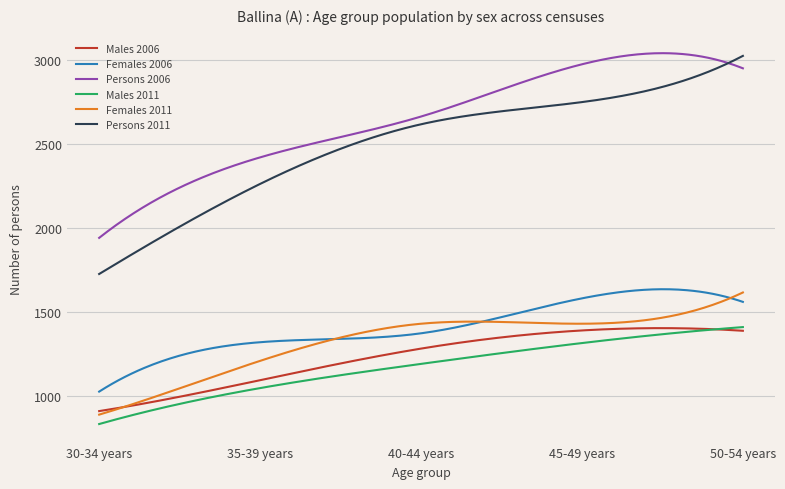

True or false: Persons 2011 and Males 2011 intersect in this chart.

False